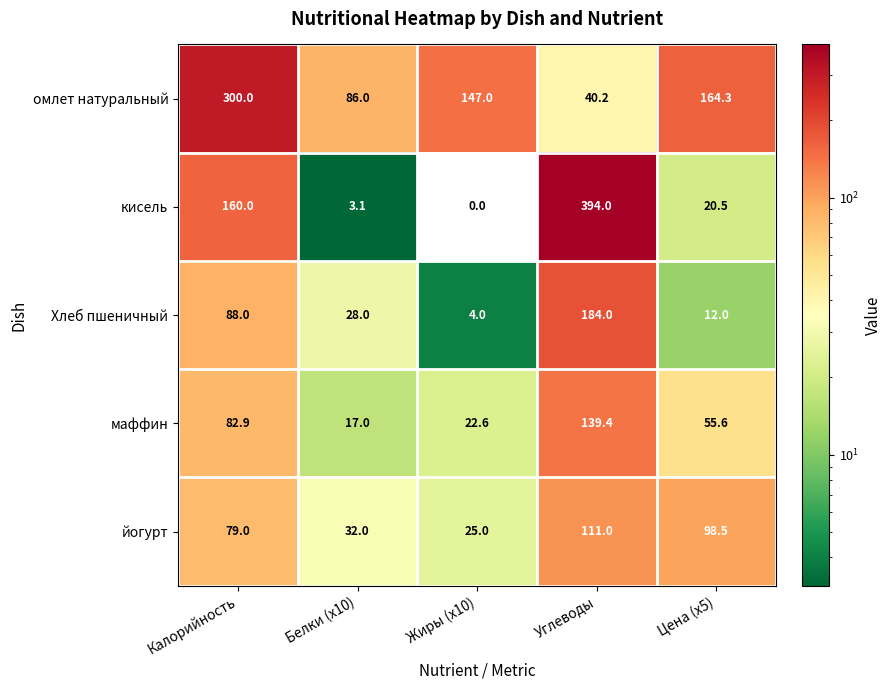

At how many categories does at least one series exceed 231?

2